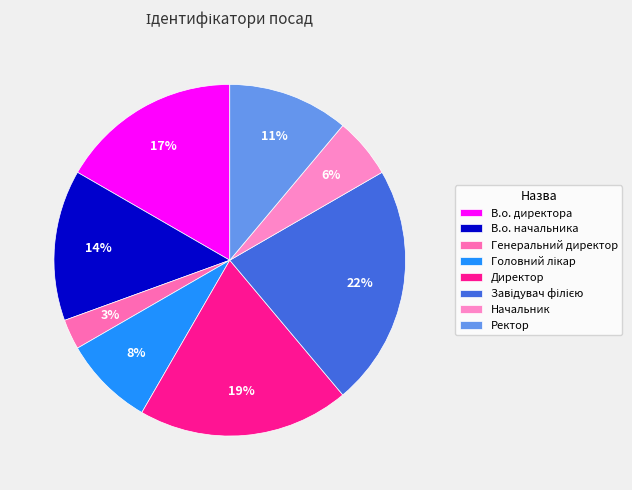

How many slices are in this pie chart?

8